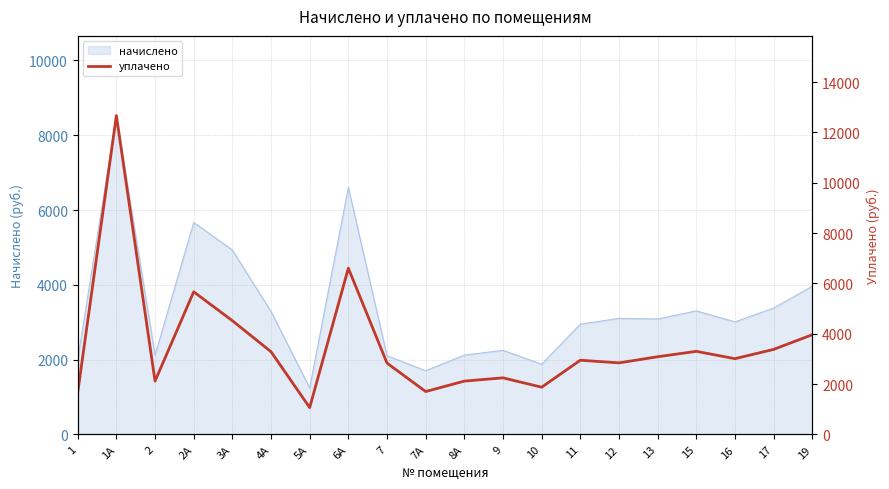

Count the number of values greater than 3010.

10